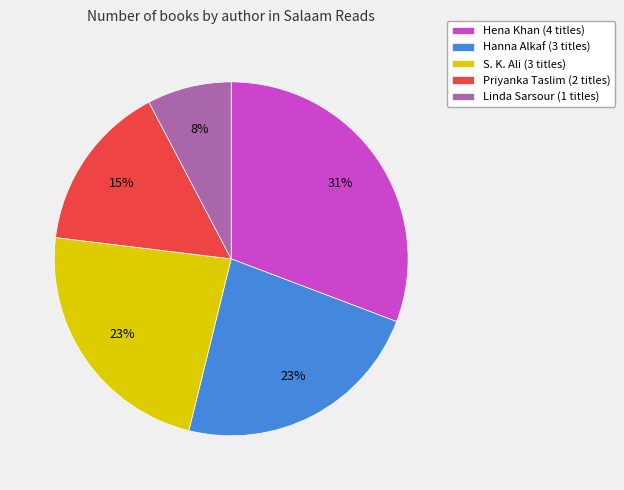

Which has a higher value, Priyanka Taslim (2 titles) or S. K. Ali (3 titles)?

S. K. Ali (3 titles)